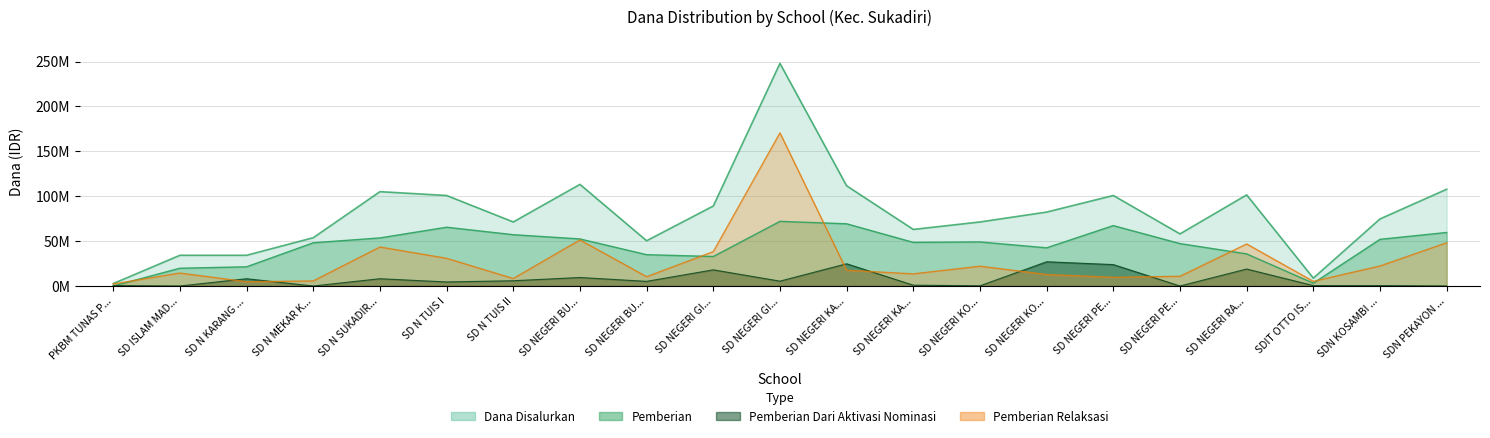

How many data points does each series have?

21